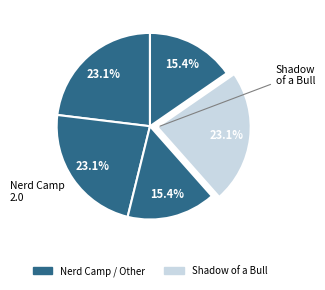

Which category has the smallest portion of the pie?

Nerd Camp